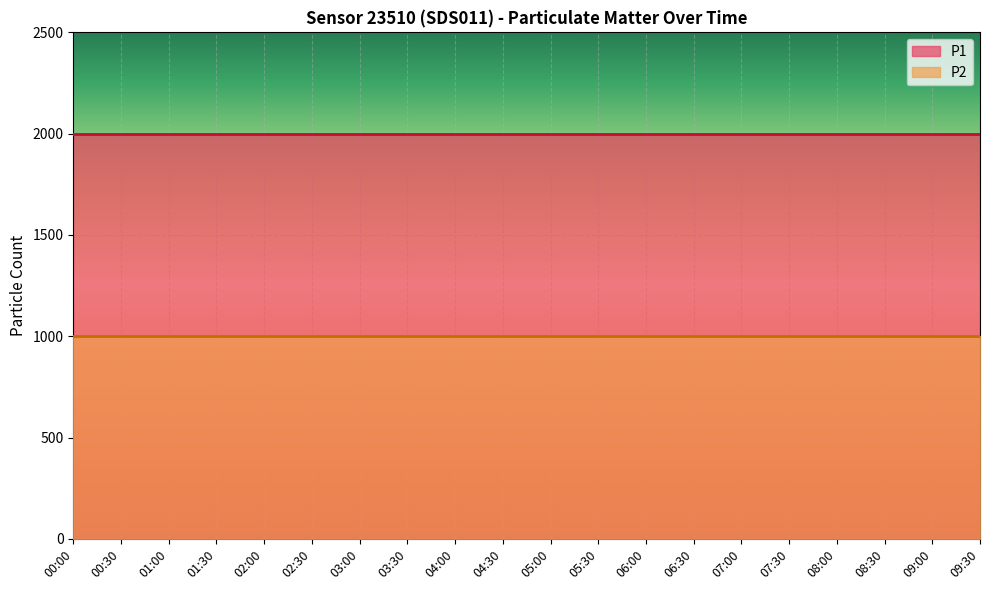

Reading left to right, extract all data points from this chart.

P1: 1999.9	1999.9	1999.9	1999.9	1999.9	1999.9	1999.9	1999.9	1999.9	1999.9	1999.9	1999.9	1999.9	1999.9	1999.9	1999.9	1999.9	1999.9	1999.9	1999.9
P2: 999.9	999.9	999.9	999.9	999.9	999.9	999.9	999.9	999.9	999.9	999.9	999.9	999.9	999.9	999.9	999.9	999.9	999.9	999.9	999.9